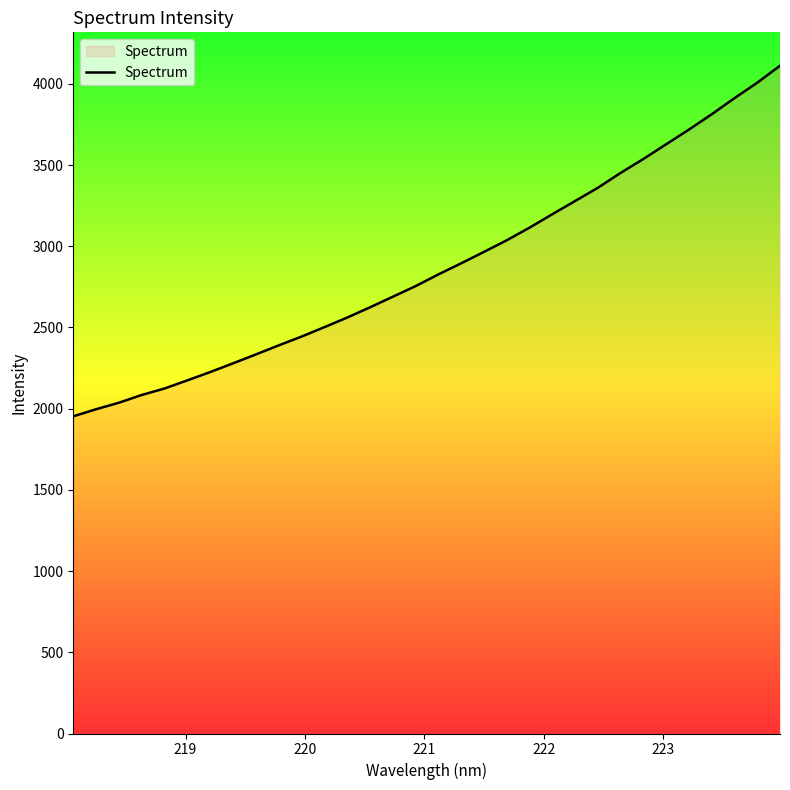

What is the minimum value shown in the chart?

1952.8